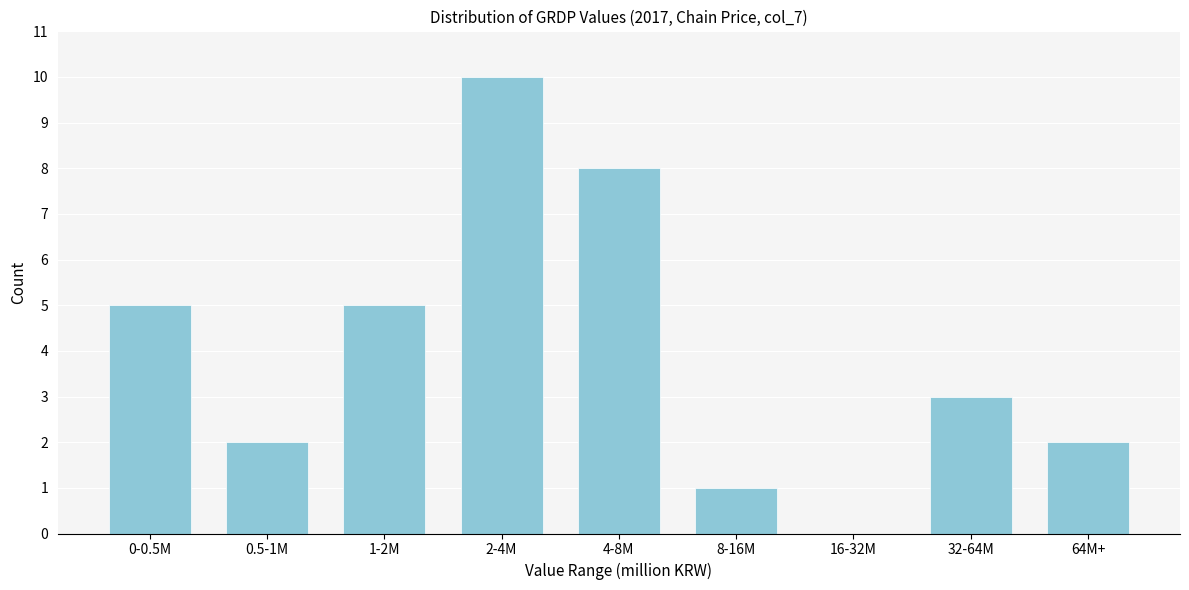

Reading right to left, list all the values displayed in this chart.

64M+=2	32-64M=3	16-32M=0	8-16M=1	4-8M=8	2-4M=10	1-2M=5	0.5-1M=2	0-0.5M=5